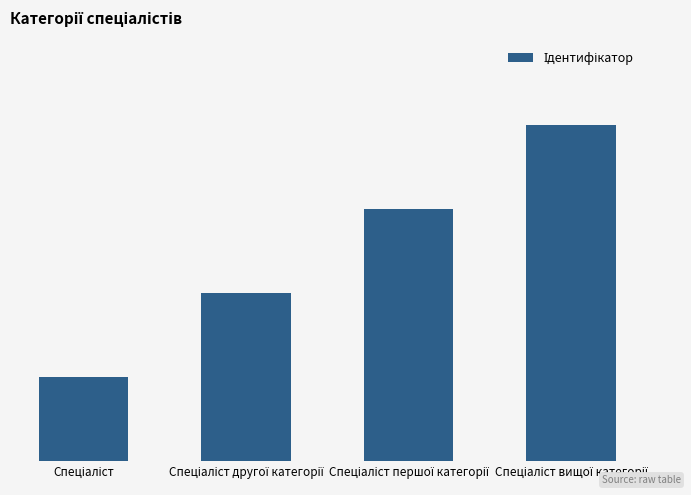

What is the difference between the values at Спеціаліст вищої категорії and Спеціаліст другої категорії?

2